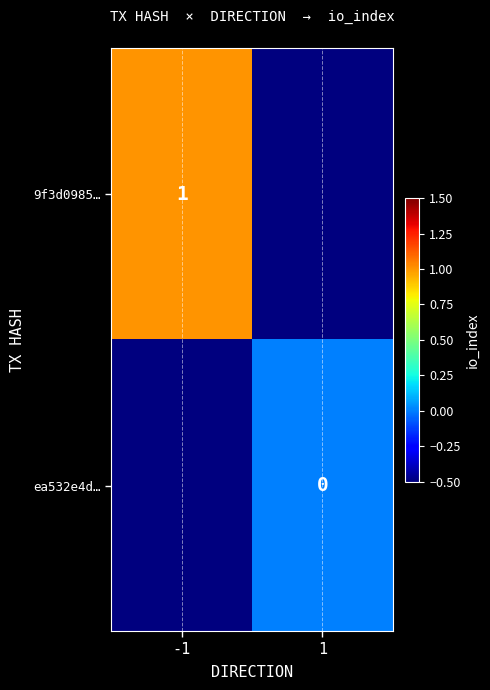

Which has a higher value, -1 or 1?

-1